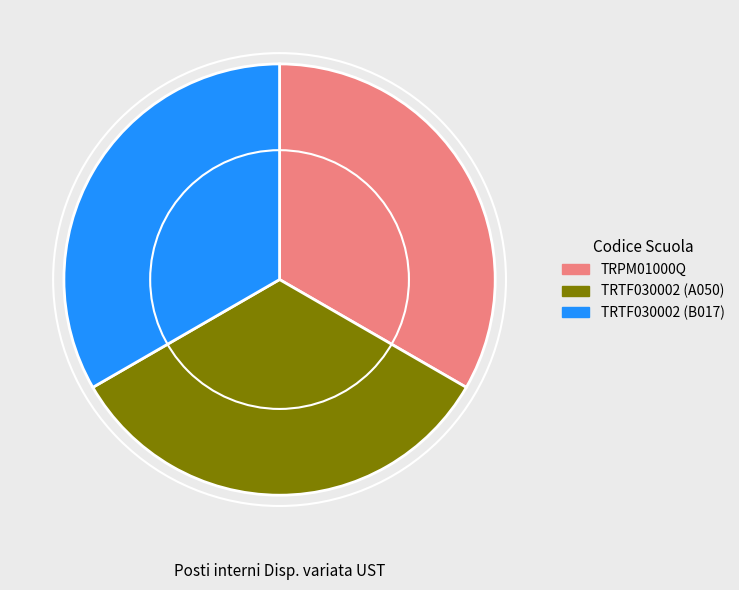

What is the ratio of the value at TRTF030002 (A050) to the value at TRPM01000Q?

1.0